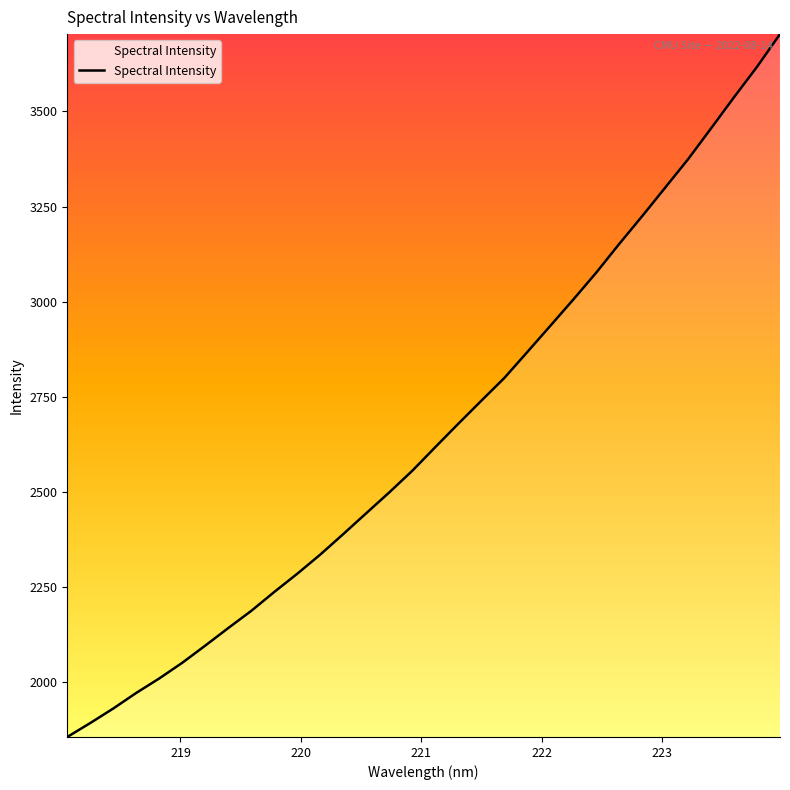

Reading left to right, what are all the values shown in this chart?

1856.8	1893.4	1931.6	1972.6	2010.7	2051.9	2097.0	2143.1	2188.3	2238.0	2285.8	2336.2	2390.0	2444.9	2499.6	2556.3	2618.4	2679.7	2740.1	2799.8	2868.0	2936.7	3005.8	3076.6	3152.0	3225.0	3299.8	3374.7	3455.7	3537.5	3617.2	3703.1